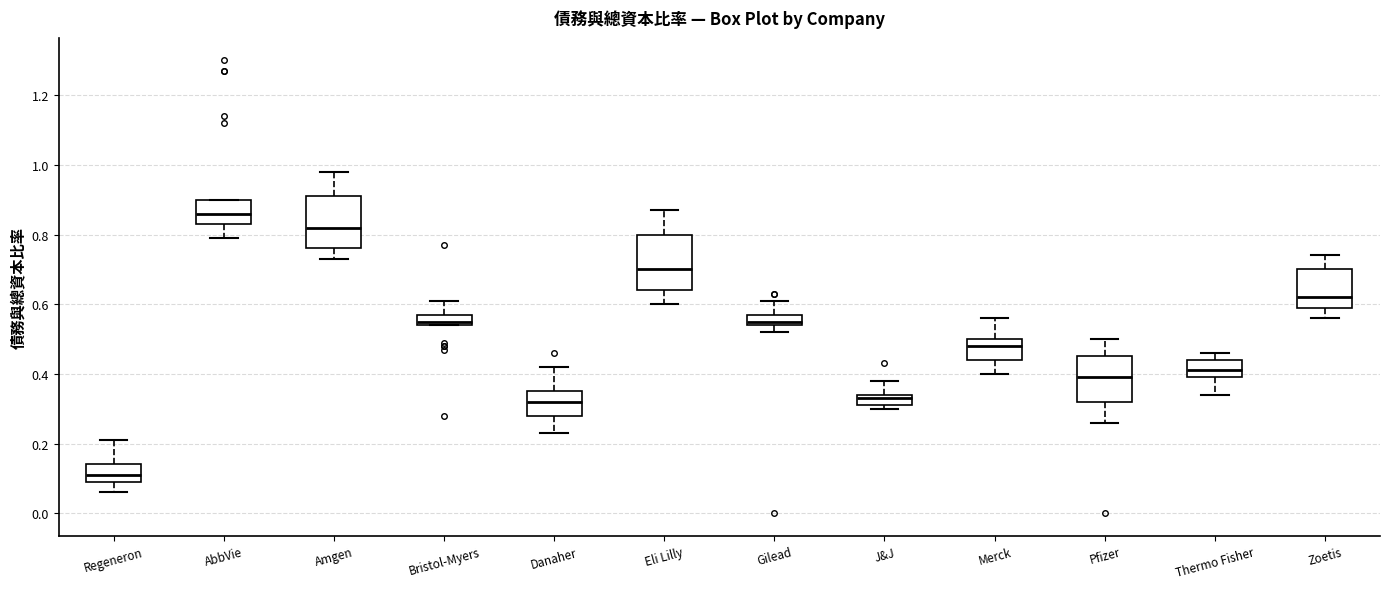

Where does the lower whisker of the box for Pfizer end on the y-axis? The values are not printed on the chart, so give them approximately, as read against the axis.

0.26